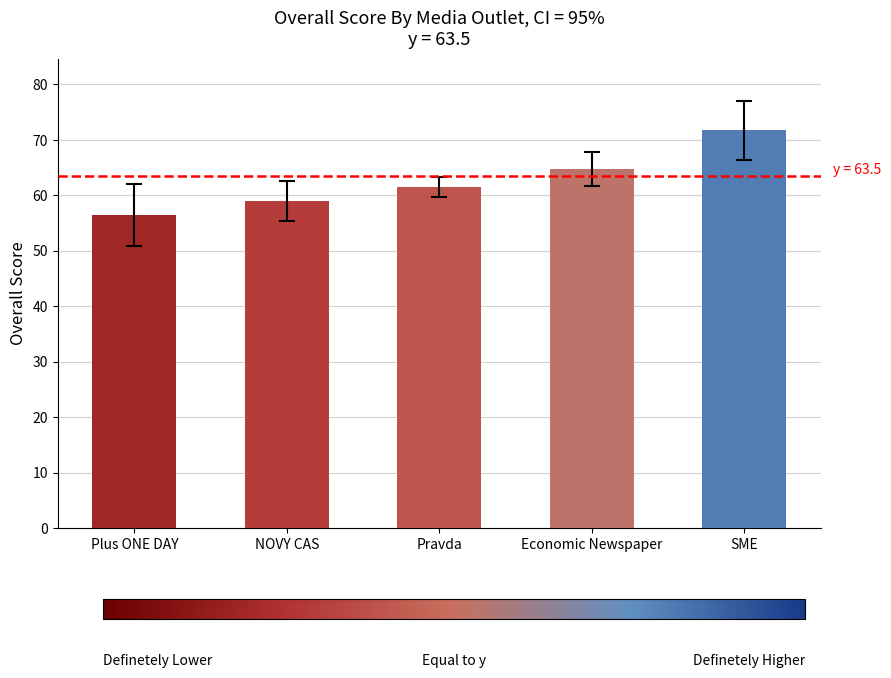

Approximately how many times larger is the value at Pravda compared to SME?

0.9